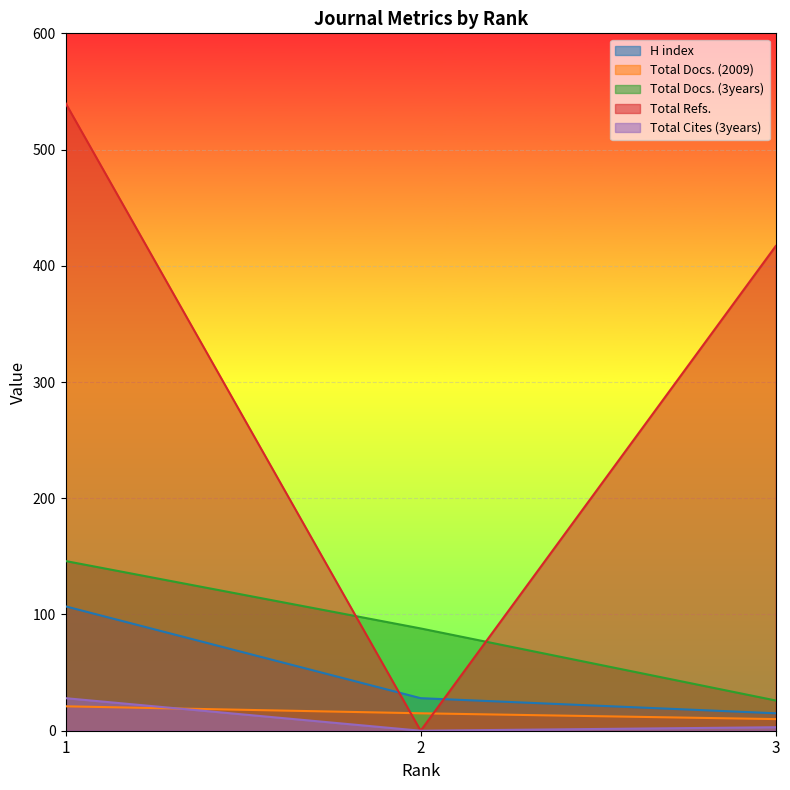

How many lines are shown in the chart?

5